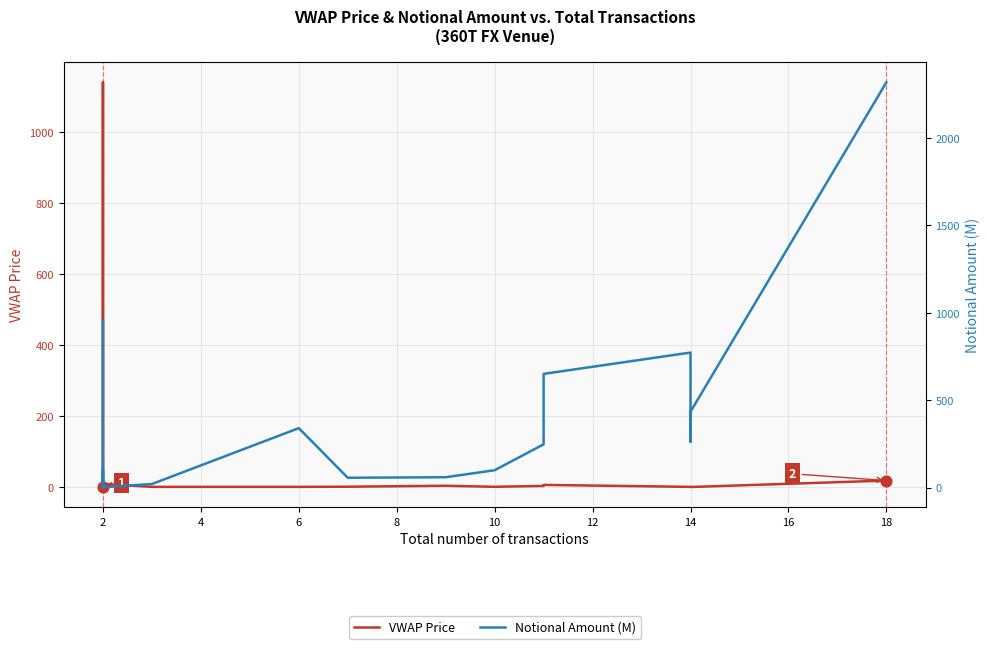

Which series has the largest Y range (max minus min)?

Notional Amount (M)